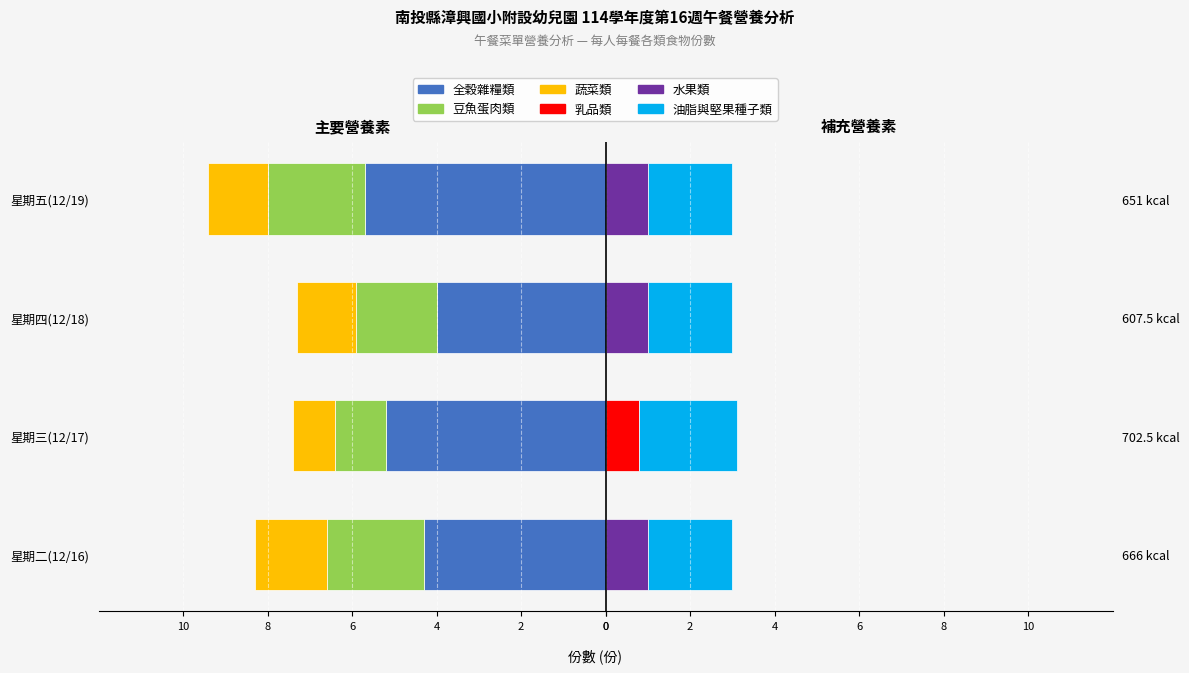

Which series has the largest total across all categories?

油脂與堅果種子類